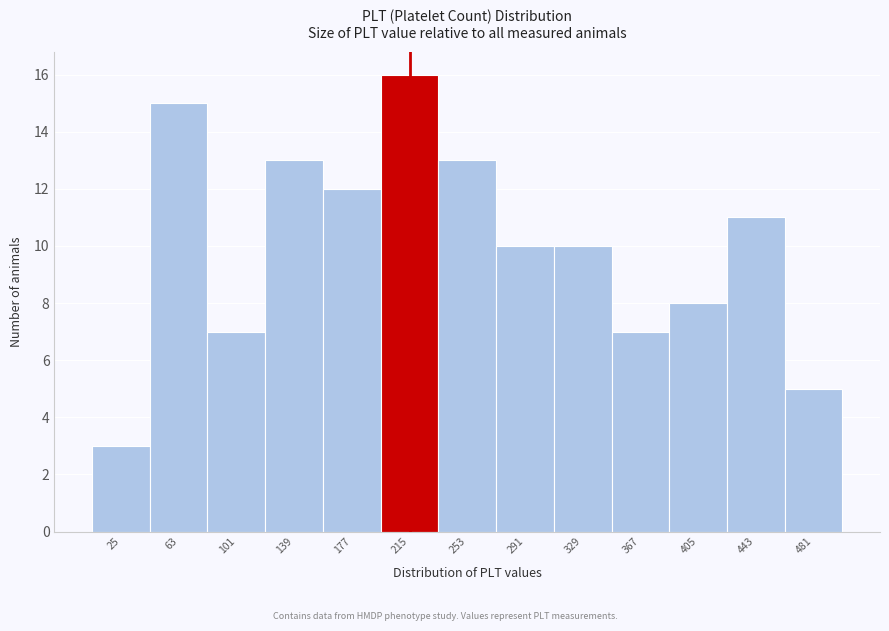

Reading left to right, what are all the values shown in this chart?

3	15	7	13	12	16	13	10	10	7	8	11	5